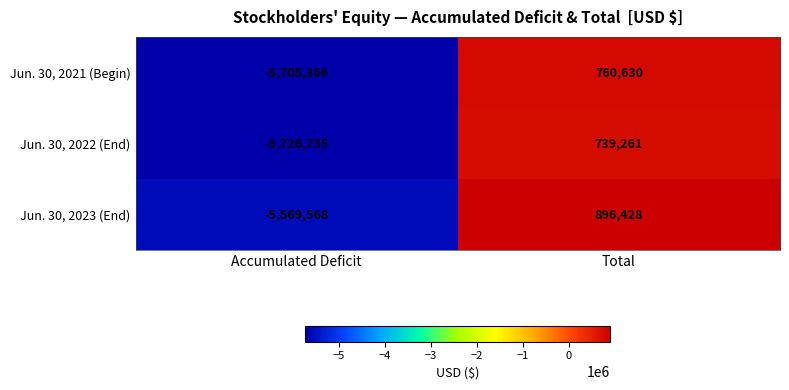

Count the number of data series in this chart.

3